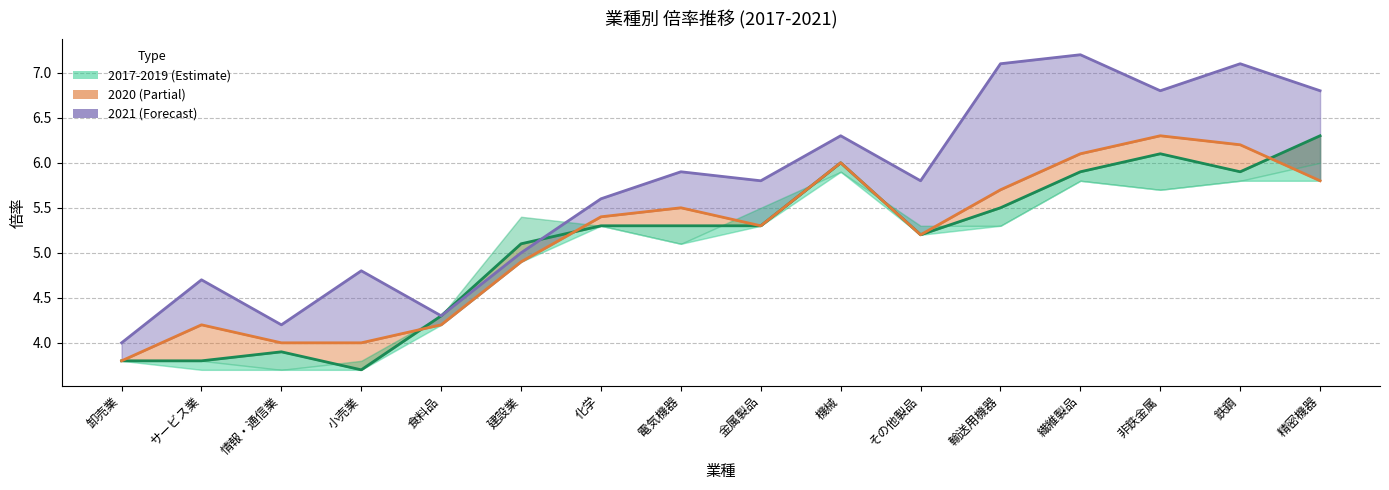

Does the chart display data point markers on the line(s)?

No